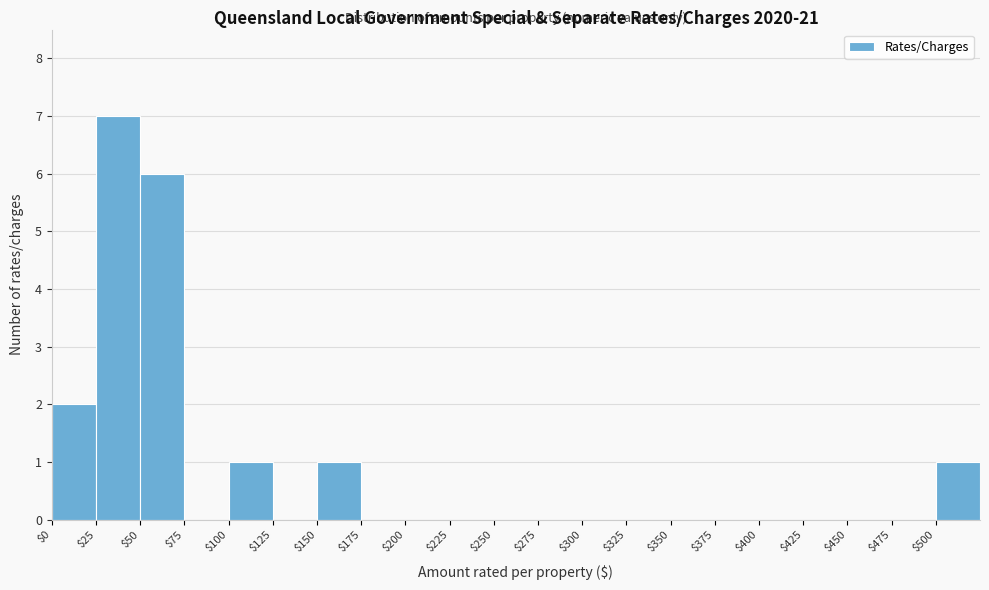

Which range on the x-axis has the tallest bar?

25 to 50